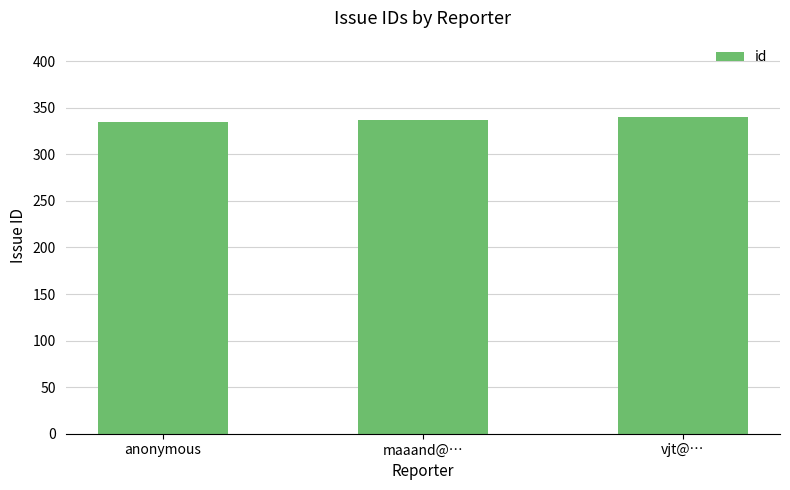

What is the minimum value shown in the chart?

335